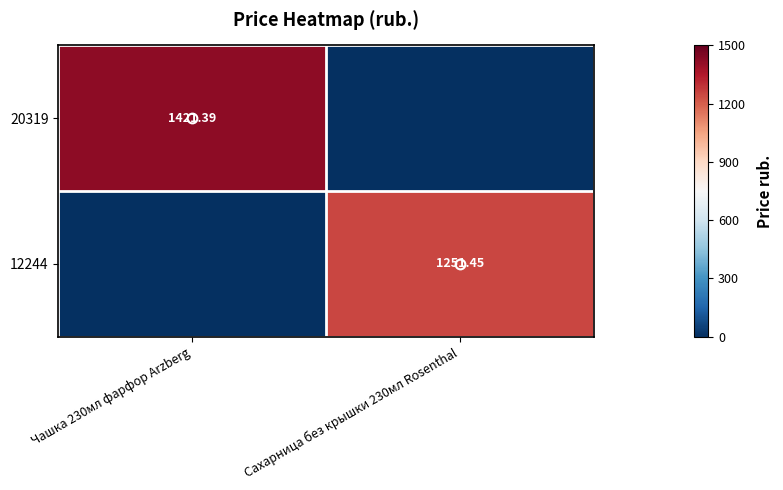

Which series has the widest spread of values?

20319